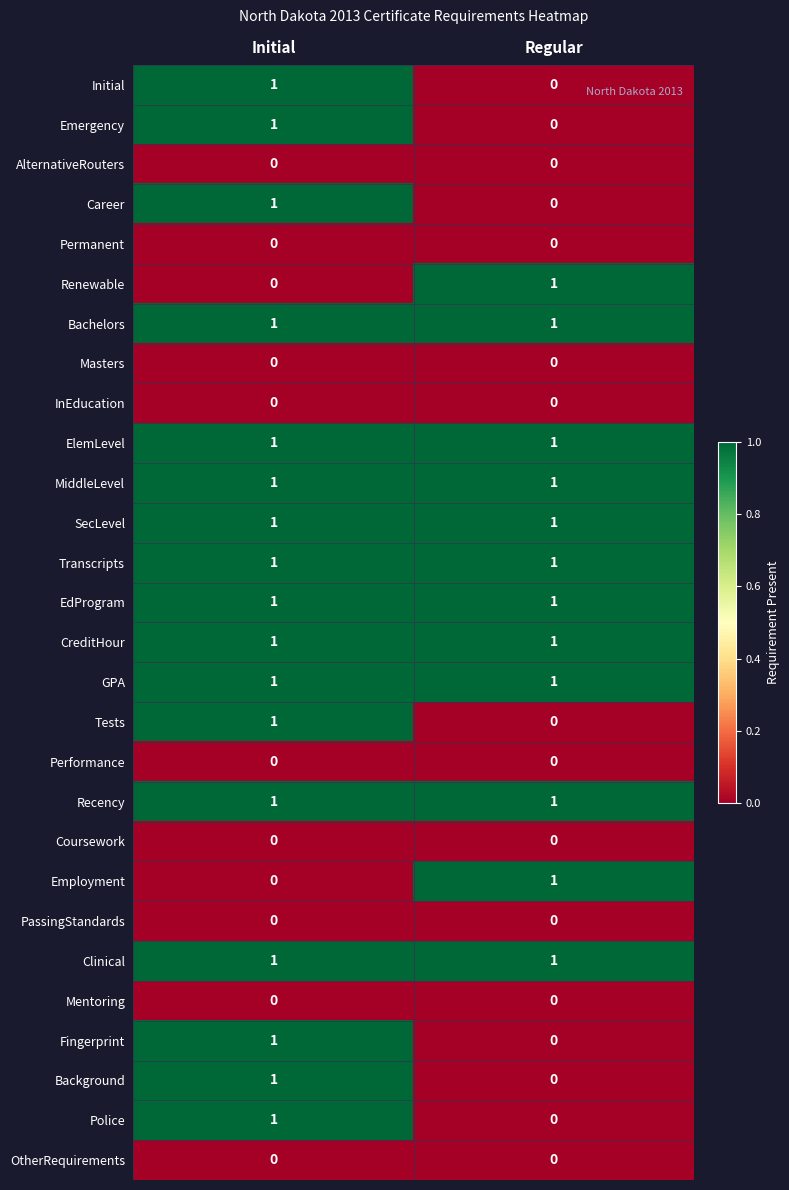

The Masters series shows 0 at Regular. True or false?

True